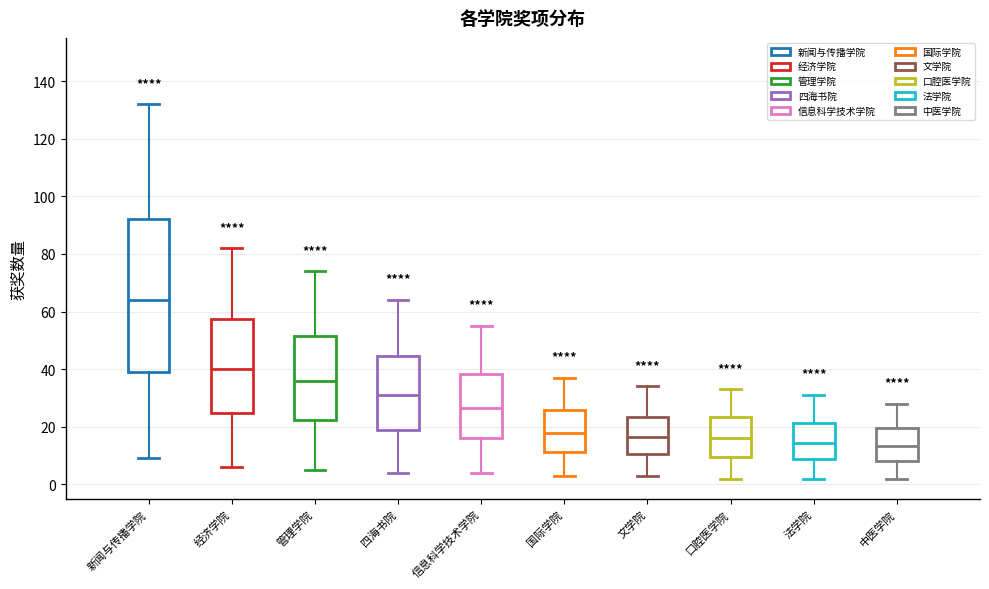

Reading left to right, read every box against the y-axis: the position of its median line, the range the box covers, and the ends of its whiskers. The values are not printed on the chart, so give them approximately, as read against the axis.

新闻与传播学院: median 64, box 40 to 92, whiskers 10 to 132
经济学院: median 40, box 24 to 58, whiskers 6 to 82
管理学院: median 36, box 22 to 52, whiskers 6 to 74
四海书院: median 32, box 20 to 44, whiskers 4 to 64
信息科学技术学院: median 26, box 16 to 38, whiskers 4 to 56
国际学院: median 18, box 12 to 26, whiskers 4 to 38
文学院: median 16, box 10 to 24, whiskers 4 to 34
口腔医学院: median 16, box 10 to 24, whiskers 2 to 34
法学院: median 14, box 8 to 22, whiskers 2 to 32
中医学院: median 14, box 8 to 20, whiskers 2 to 28